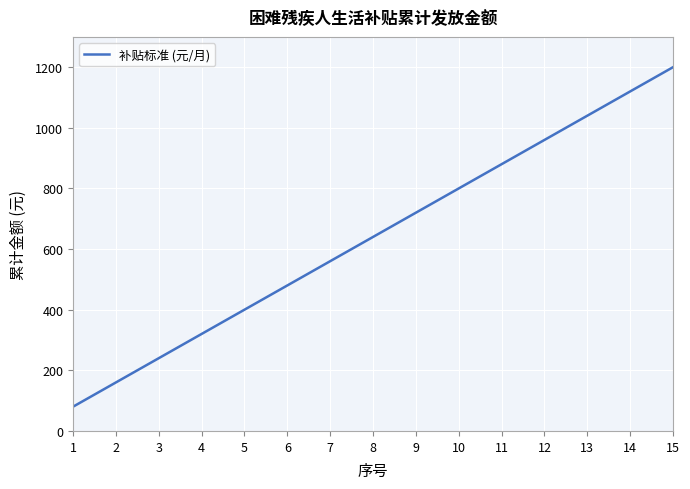

Approximately how many times larger is the value at 10 compared to 3?

3.3